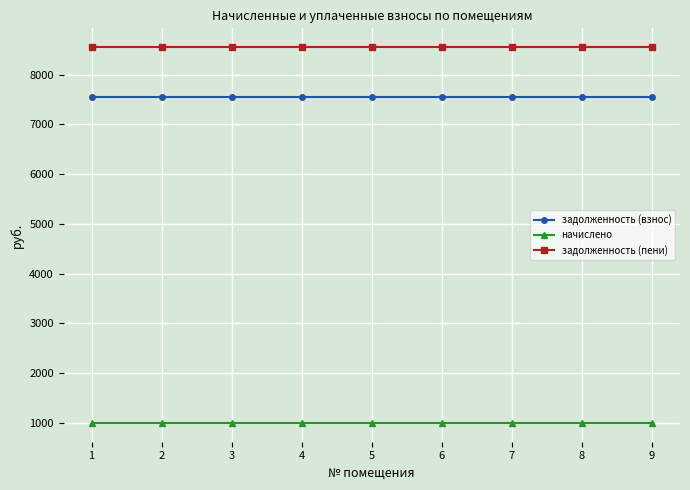

What are all the series names shown in the legend?

задолженность (взнос), начислено, задолженность (пени)